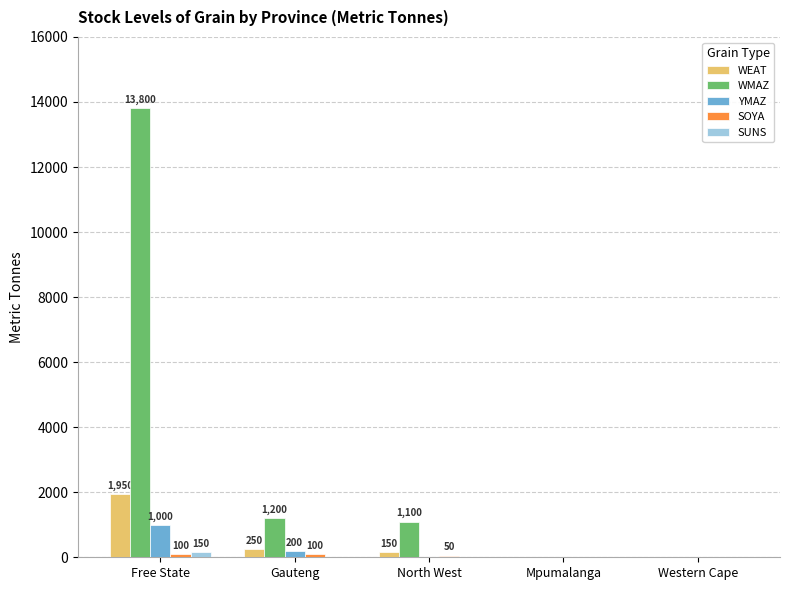

Which series has the largest total across all categories?

WMAZ